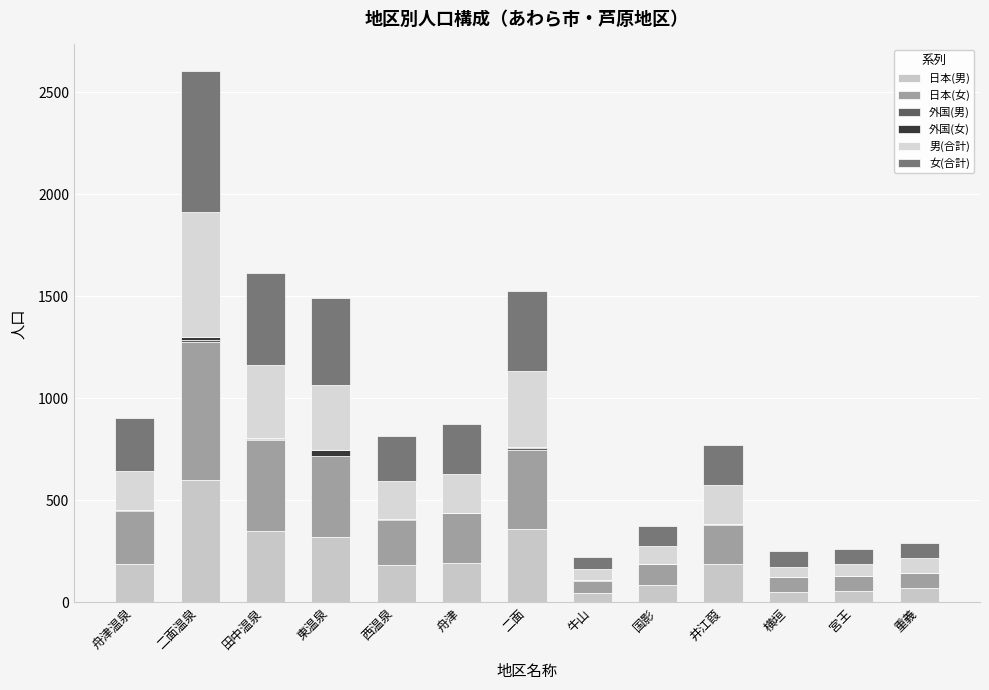

How many data points does each series have?

13